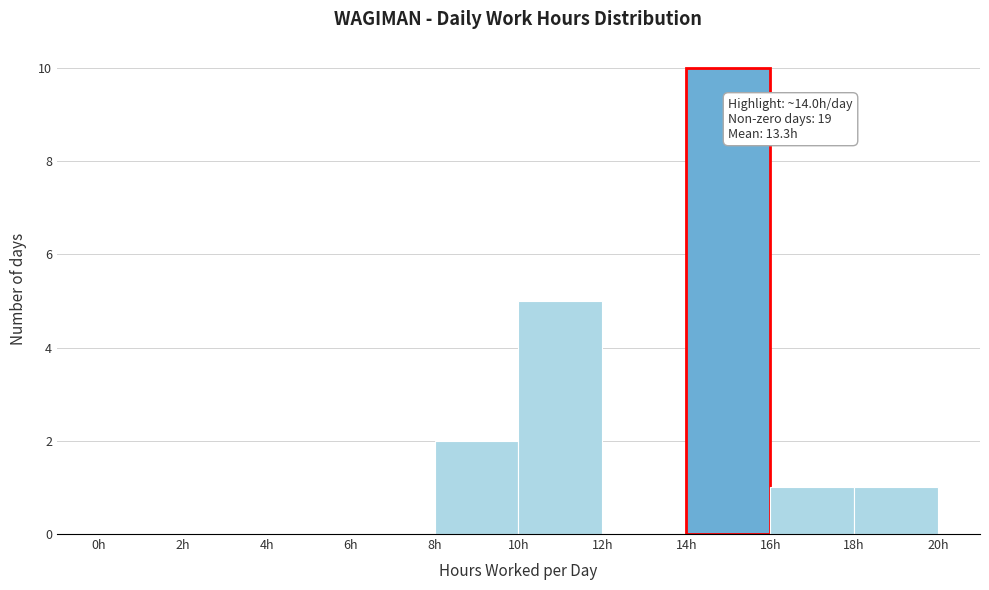

Over which range of the x-axis is the bar tallest?

14 to 16